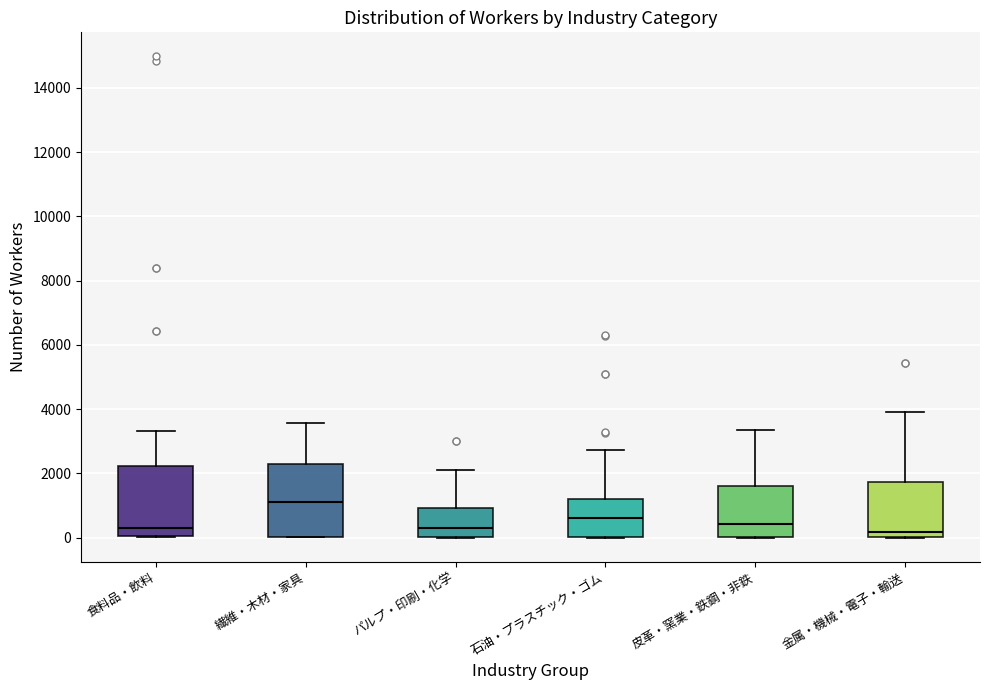

Where is the lower edge of the box for 食料品・飲料 on the y-axis? The values are not printed on the chart, so give them approximately, as read against the axis.

0